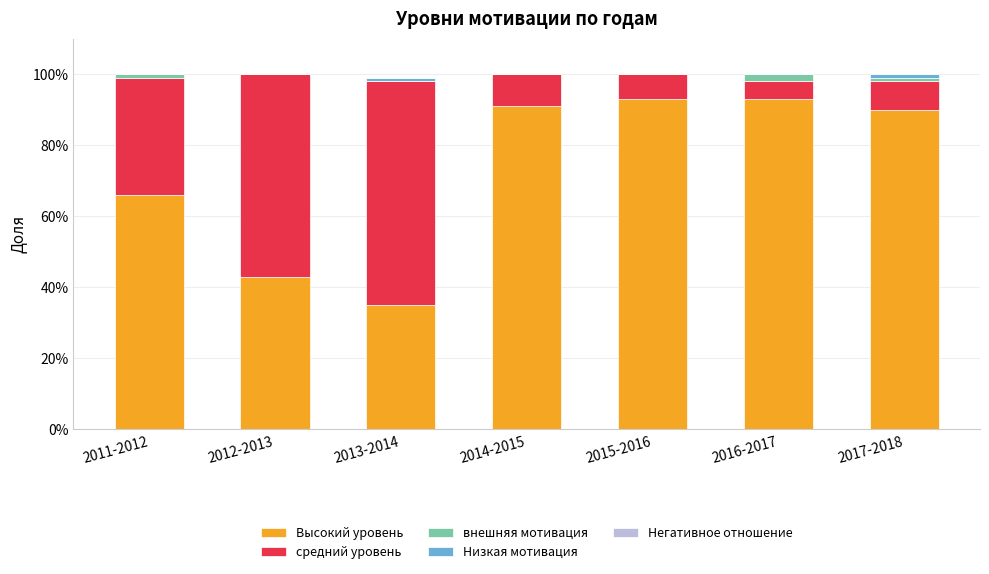

Which series has the largest total across all categories?

Высокий уровень